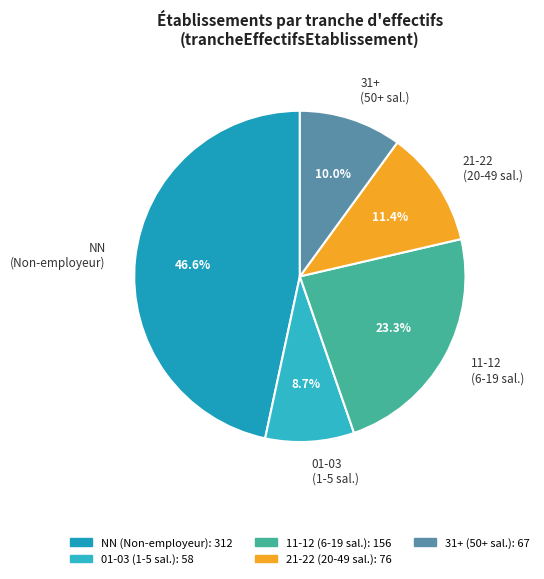

Is there a majority slice in this chart?

No